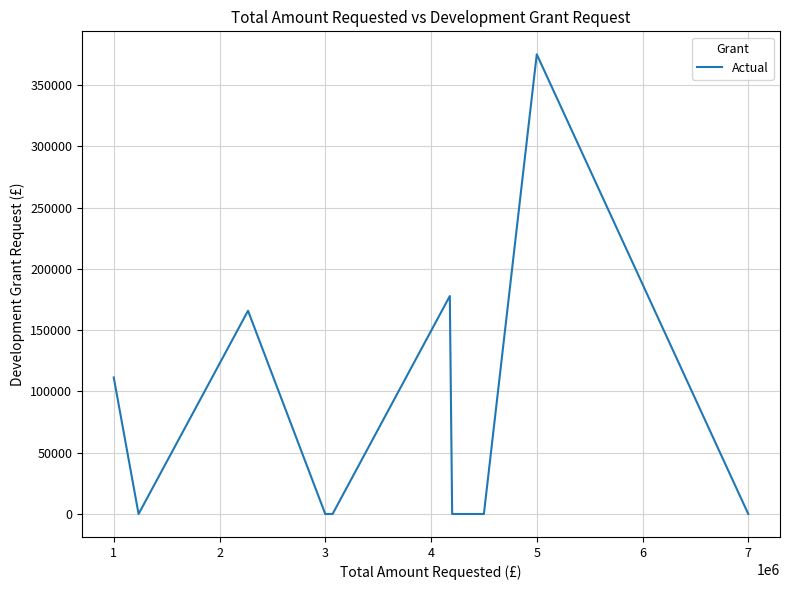

How many points are higher than both their immediate neighbors (excluding endpoints)?

3